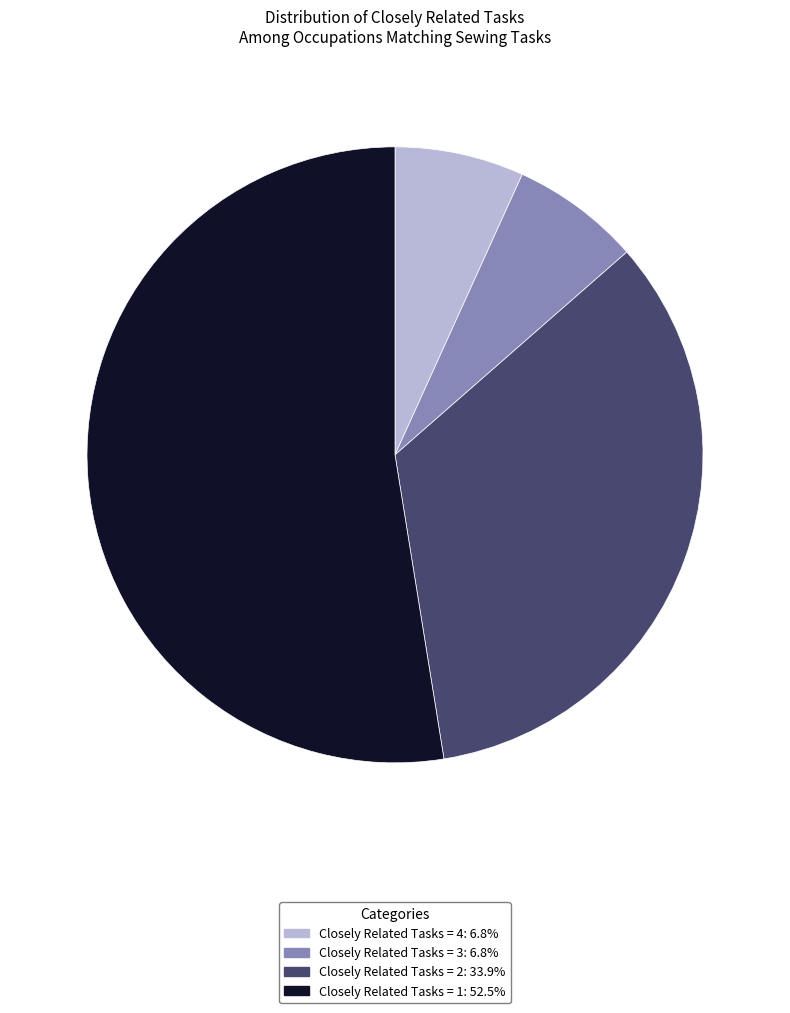

Combined, do Closely Related Tasks = 1 and Closely Related Tasks = 4 account for over 50%?

Yes